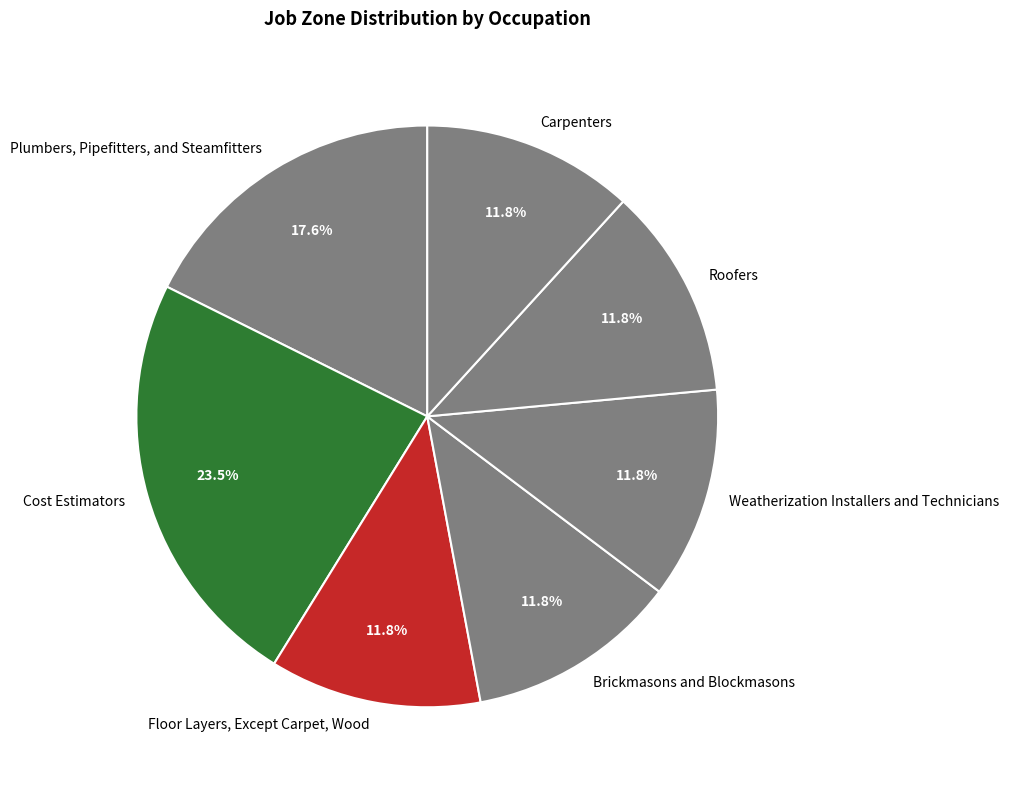

How many segments does this pie chart have?

7